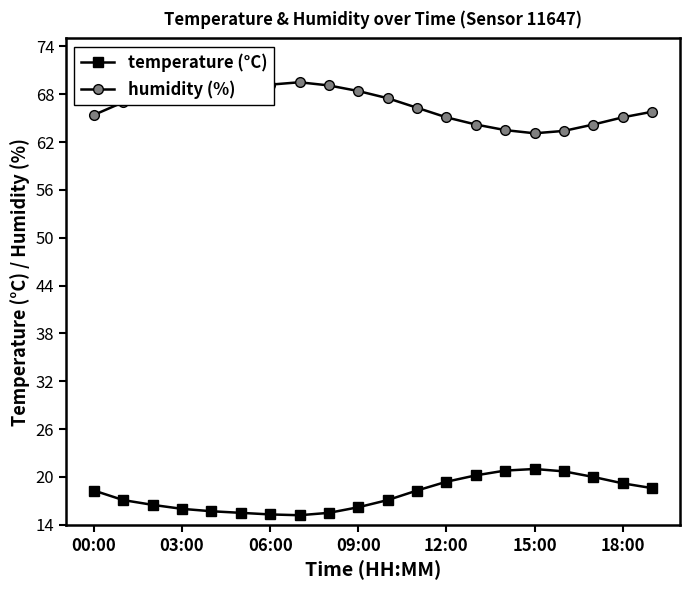

What is the average value of the temperature (°C) series?

17.8